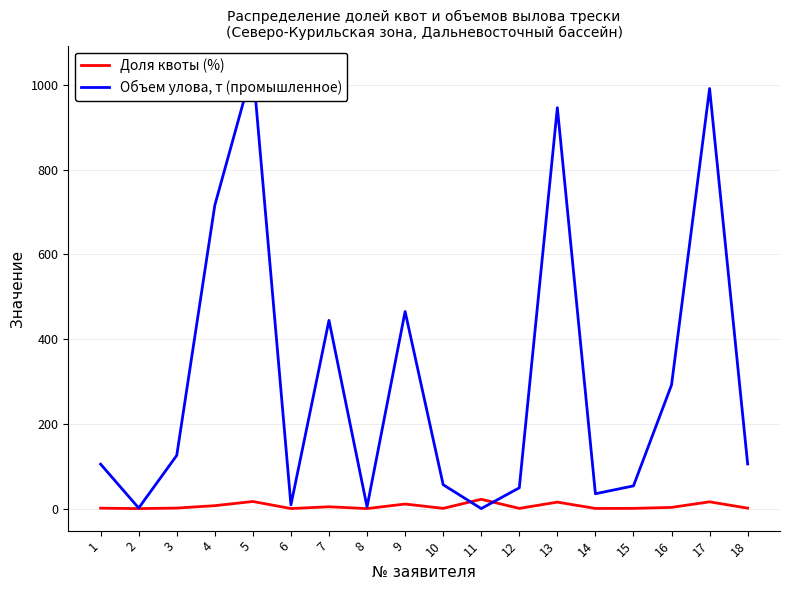

Where does the Объем улова, т (промышленное) series first go above 105?

3